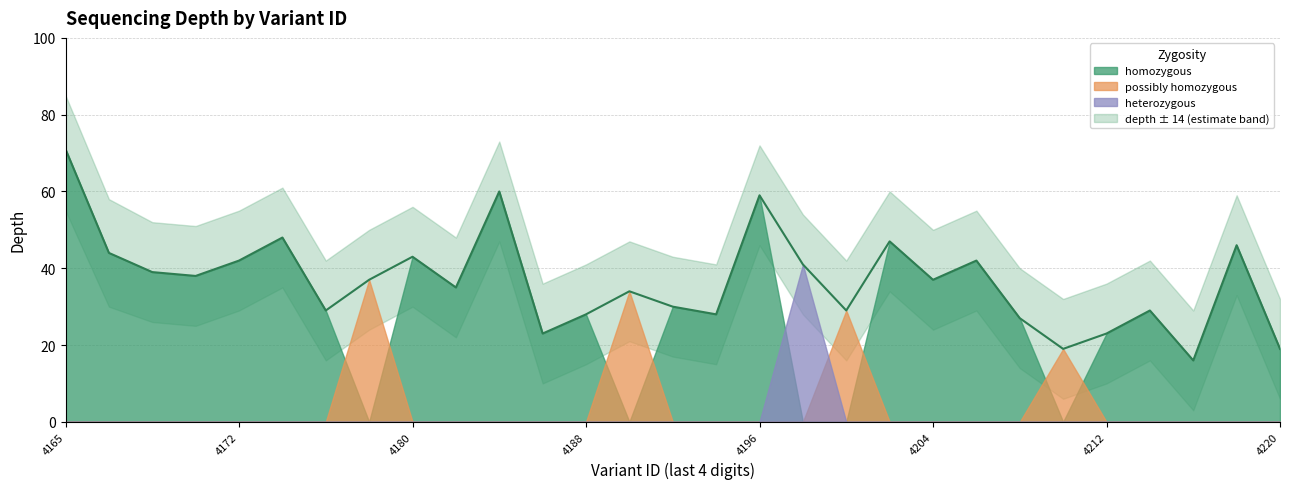

What is the difference between the maximum and minimum values in the depth_upper series?

56